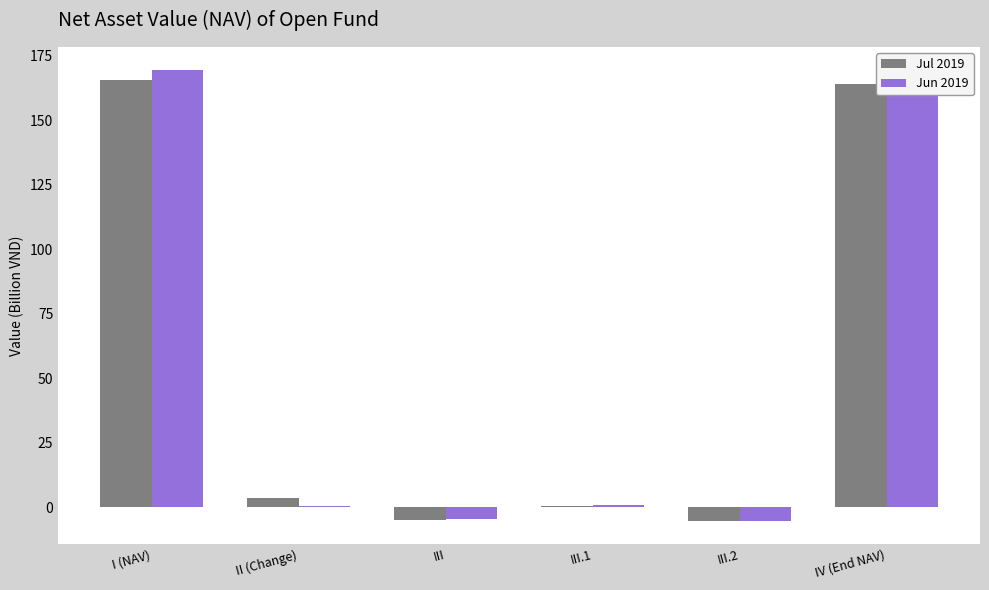

Is it true that Jul 2019 equals 231.8 at IV (End NAV)?

False